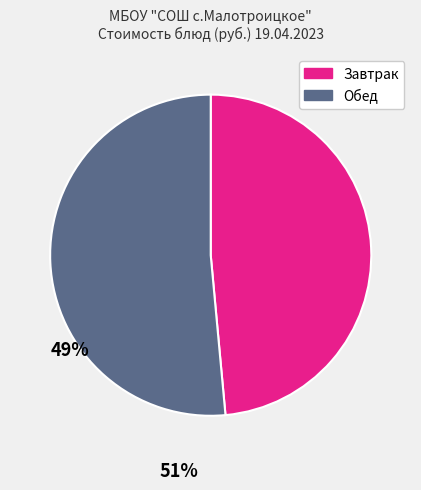

Count the number of slices in the pie.

2